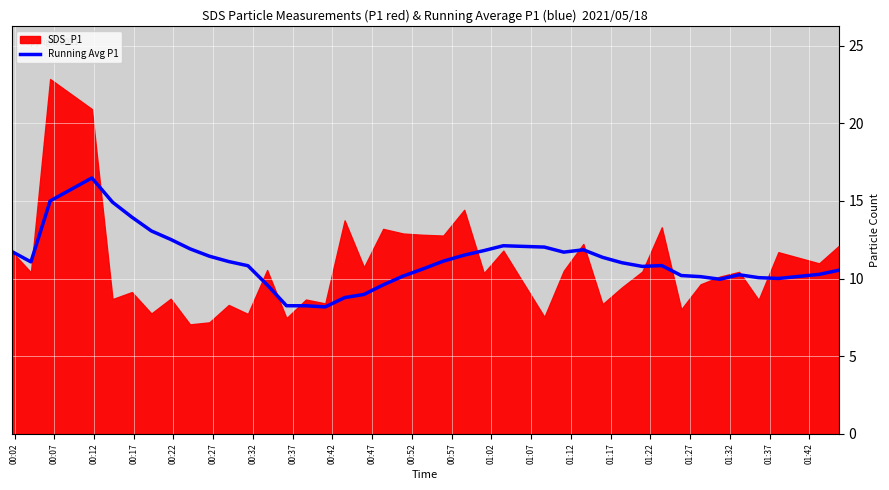

The value at 32 is 6.1. True or false?

False